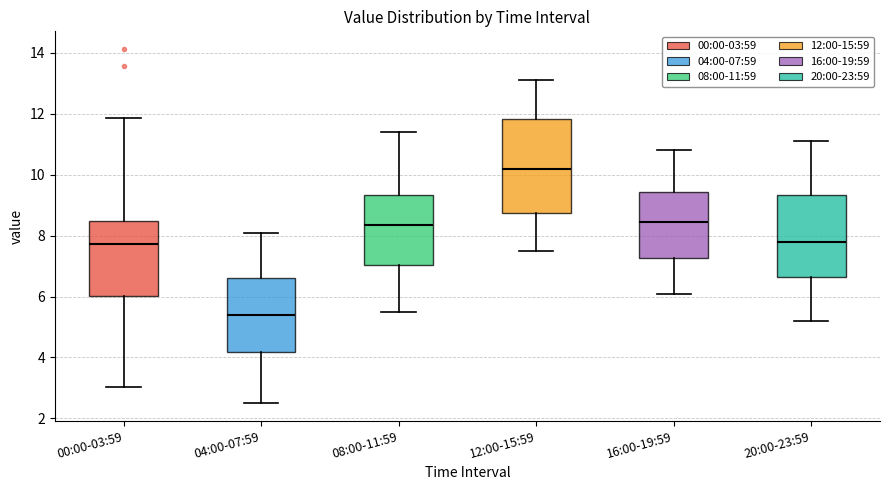

Reading left to right, transcribe this box plot: for each box, give where its median line is, the range the box spans, and where its two whiskers end, as read against the y-axis. The values are not printed on the chart, so give them approximately, as read against the axis.

00:00-03:59: median 7.8, box 6.0 to 8.4, whiskers 3.0 to 11.8
04:00-07:59: median 5.4, box 4.2 to 6.6, whiskers 2.6 to 8.2
08:00-11:59: median 8.4, box 7.0 to 9.4, whiskers 5.6 to 11.4
12:00-15:59: median 10.2, box 8.8 to 11.8, whiskers 7.6 to 13.2
16:00-19:59: median 8.4, box 7.2 to 9.4, whiskers 6.2 to 10.8
20:00-23:59: median 7.8, box 6.6 to 9.4, whiskers 5.2 to 11.2